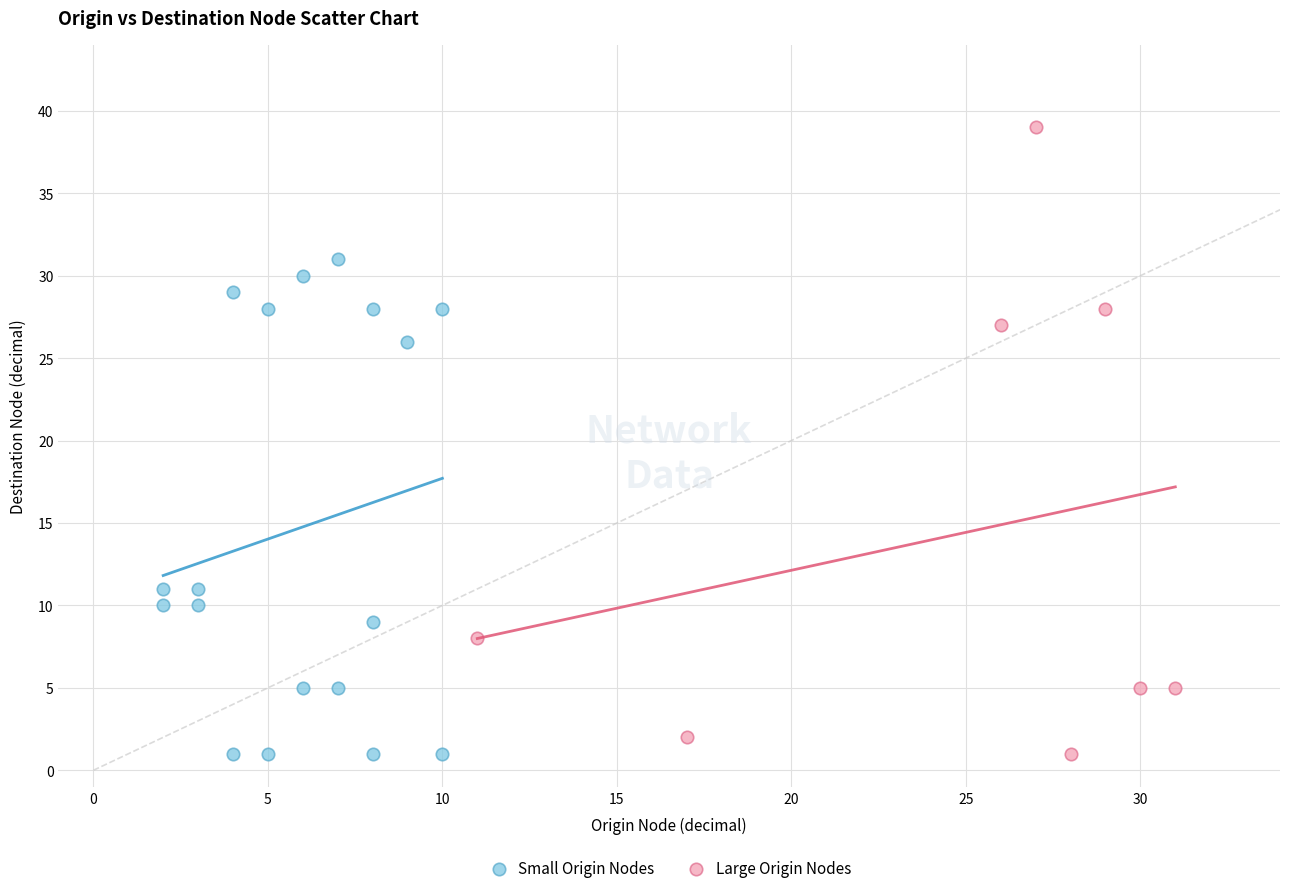

What are all the series names shown in the legend?

Small Origin Nodes, Large Origin Nodes